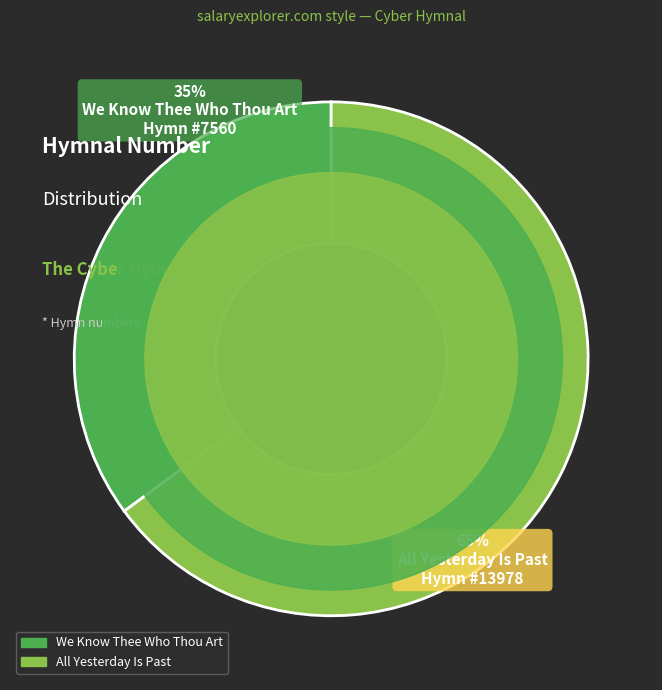

Is it true that We Know Thee Who Thou Art is 45% of the pie?

False